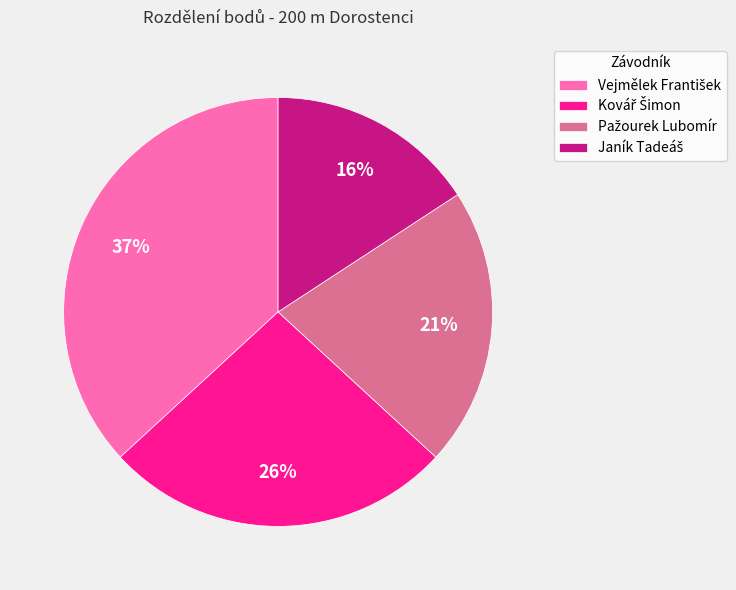

To the nearest percent, what is the average slice percentage?

25%